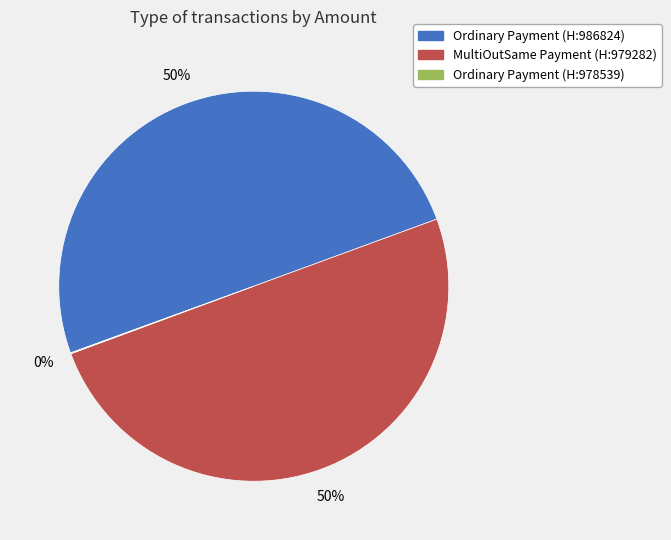

To the nearest percent, what is the difference between the largest and smallest slice percentages?

50%